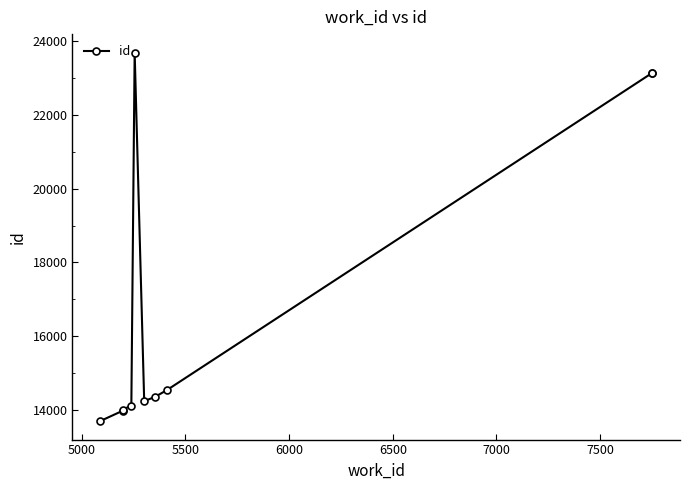

How many interior local peaks (higher than both neighbors) does the data have?

1